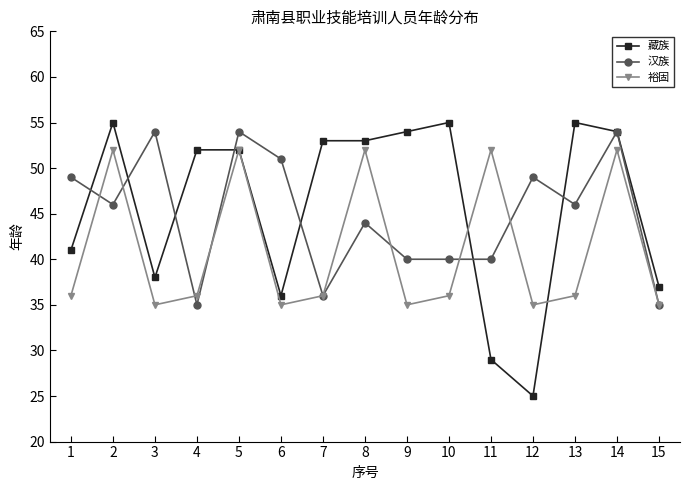

What is the minimum value shown in the chart?

25